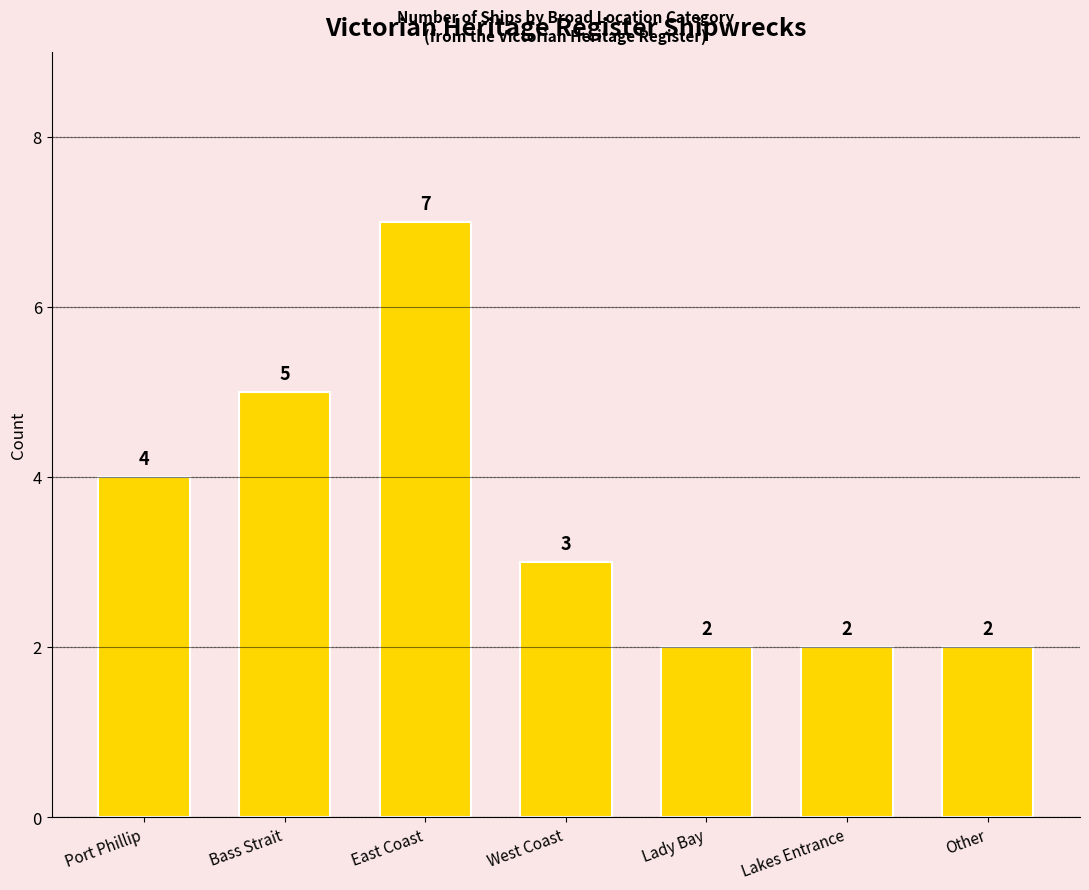

What is the minimum value shown in the chart?

2